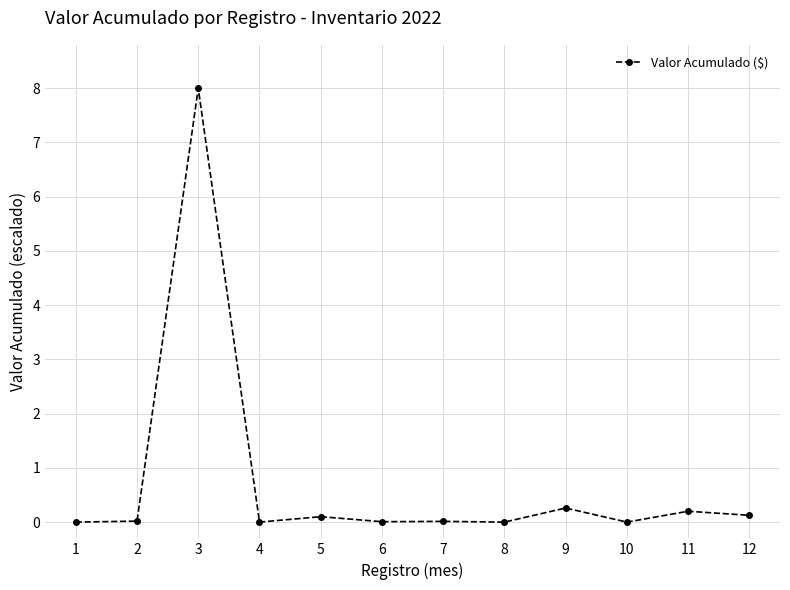

What is the value of the 11th point from the left?

0.2